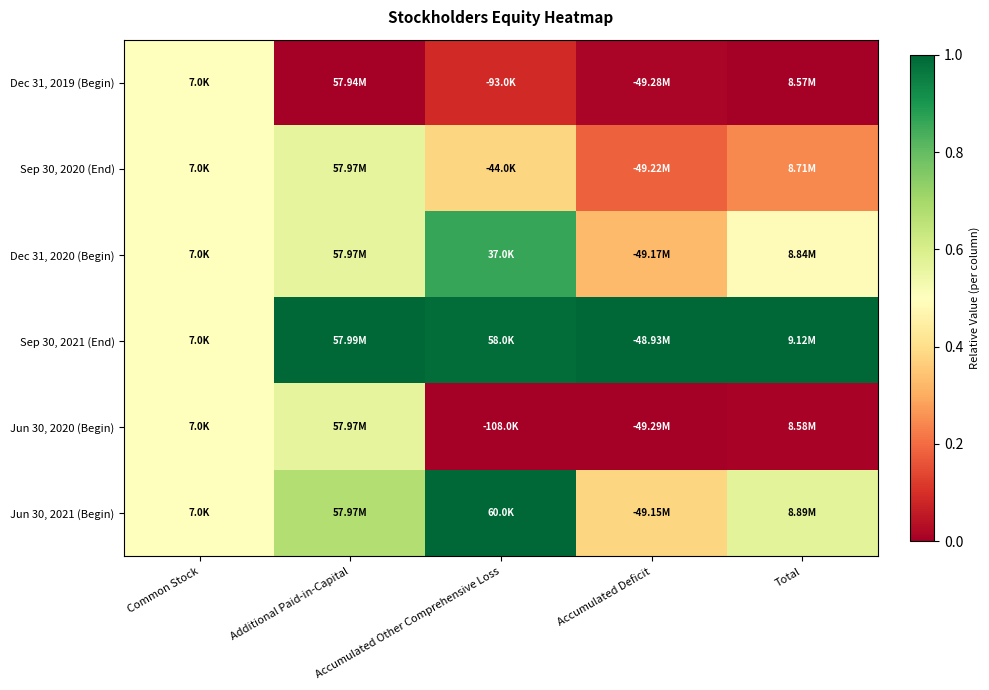

Which series has the largest total across all categories?

Sep 30, 2021 (End)